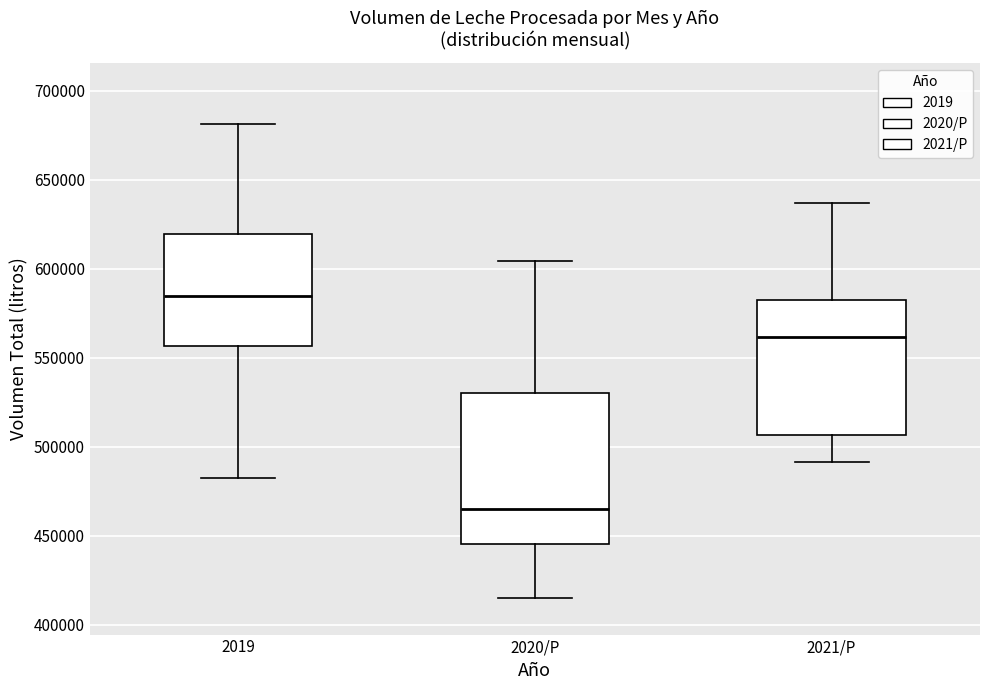

Where does the lower whisker of the box for 2020/P end on the y-axis? The values are not printed on the chart, so give them approximately, as read against the axis.

415000